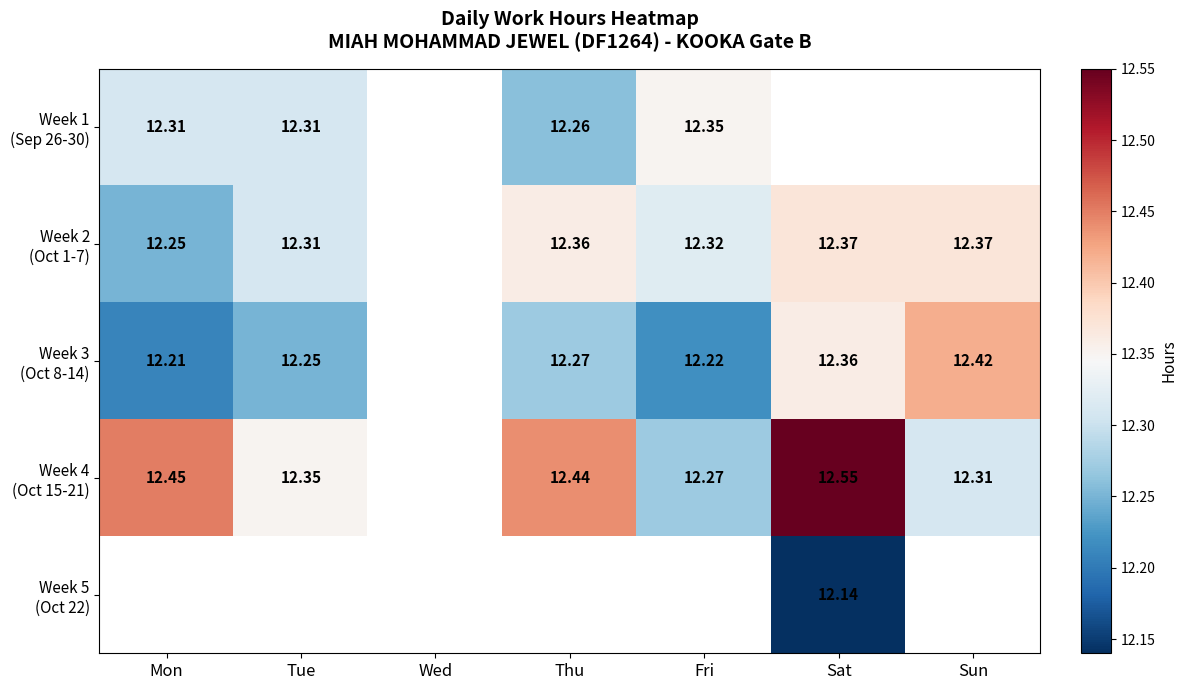

At how many categories does at least one series exceed 12?

6